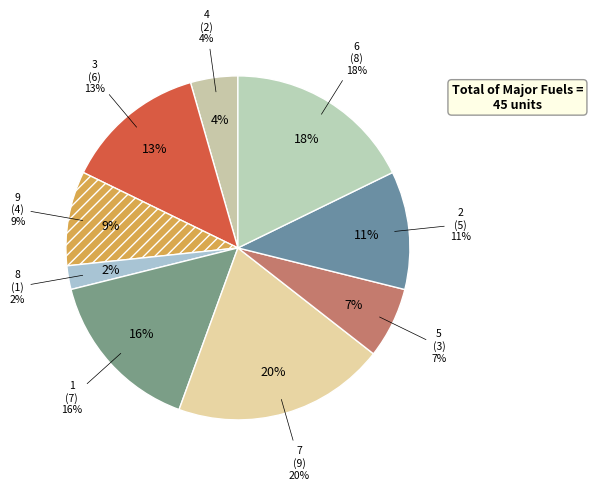

Rank the categories by value from lowest to highest.

8, 4, 5, 9, 2, 3, 1, 6, 7